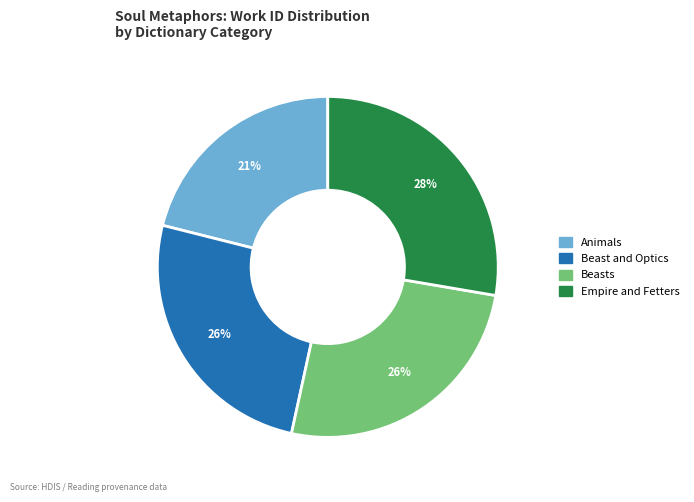

Which has a higher value, Beasts or Animals?

Beasts